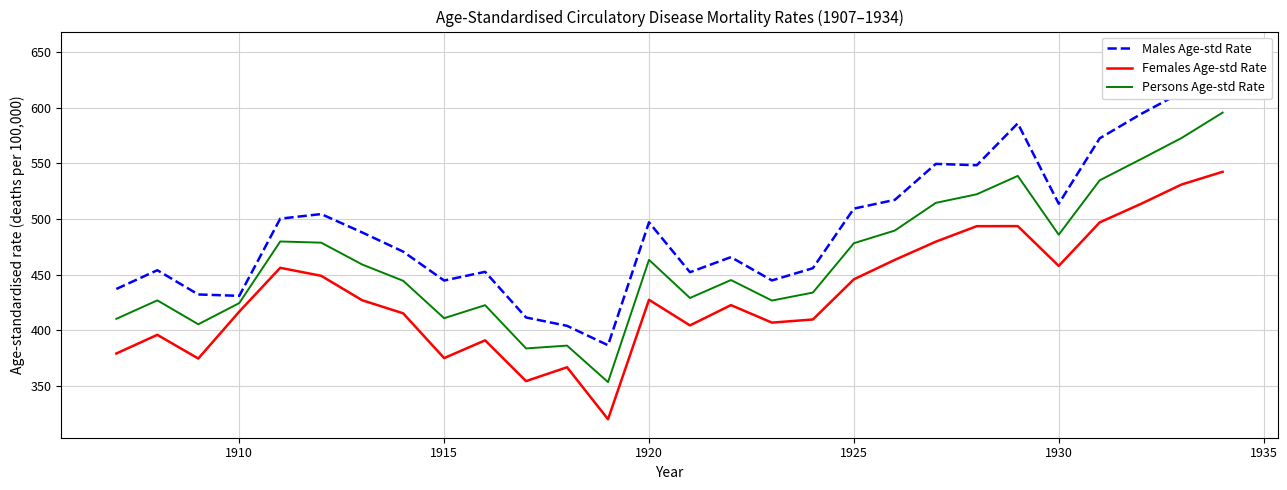

True or false: Males Age-std Rate and Females Age-std Rate intersect in this chart.

False